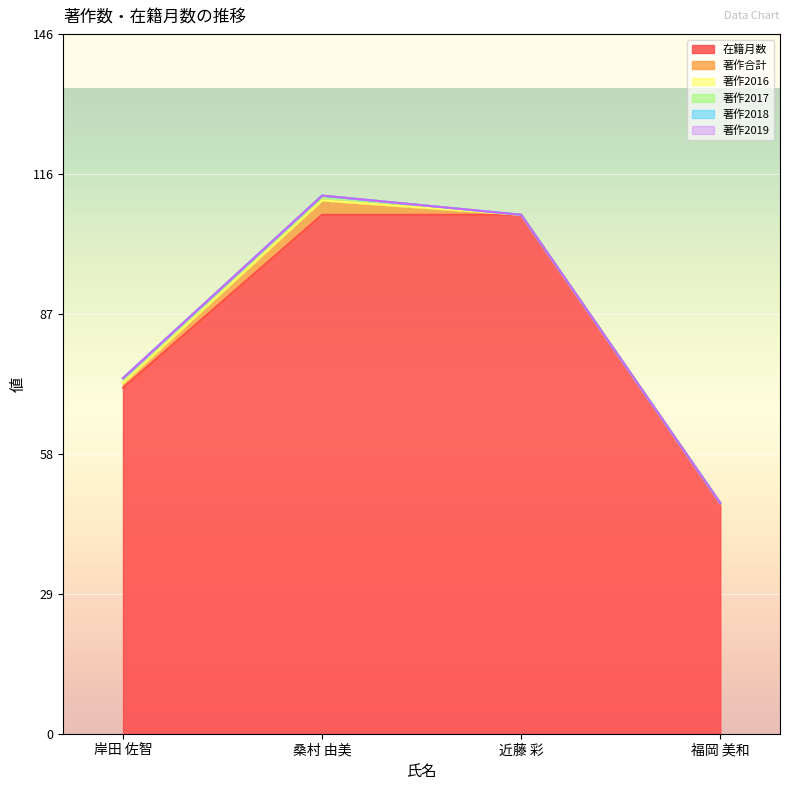

How many data points in 著作合計 are less than 1?

2